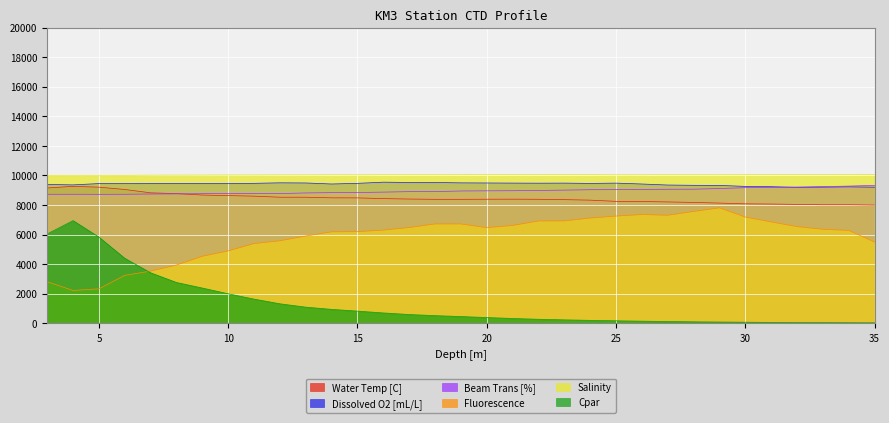

At which category is the sum across all series the highest?

4